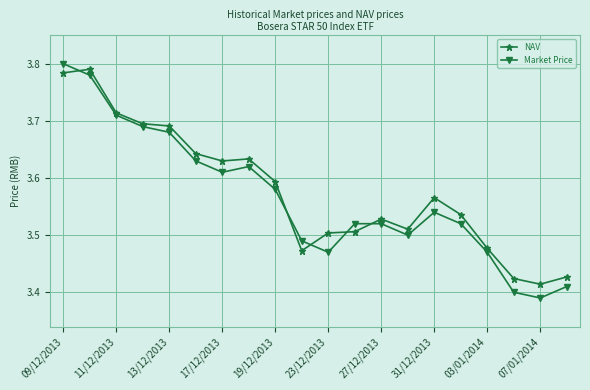

Which series has the widest spread of values?

Market Price